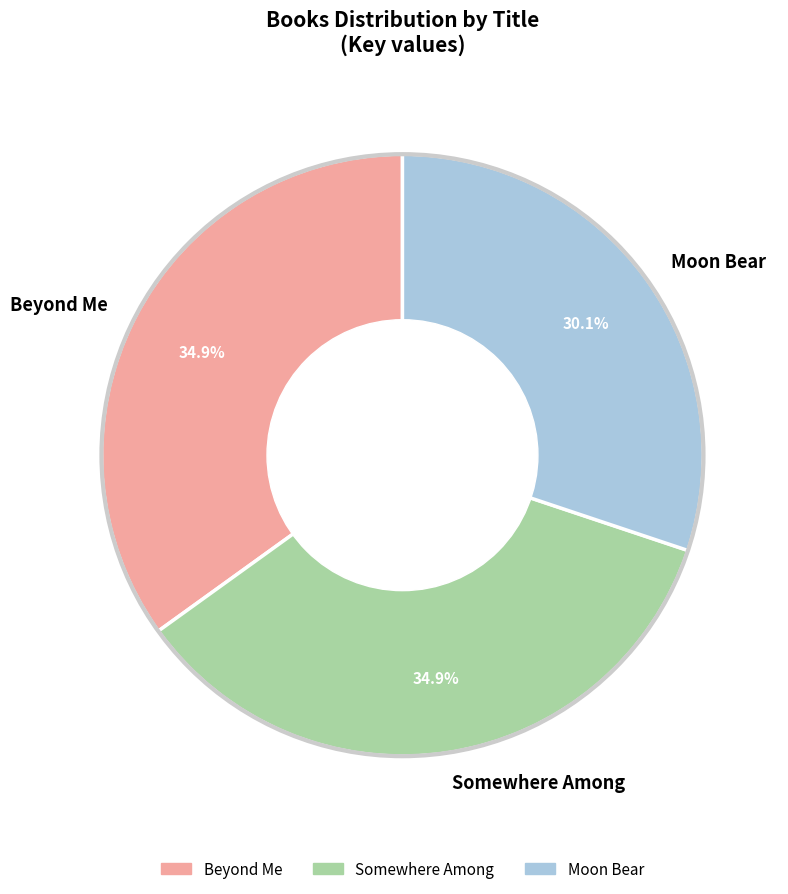

To the nearest percent, what percentage of the pie is Beyond Me?

35%